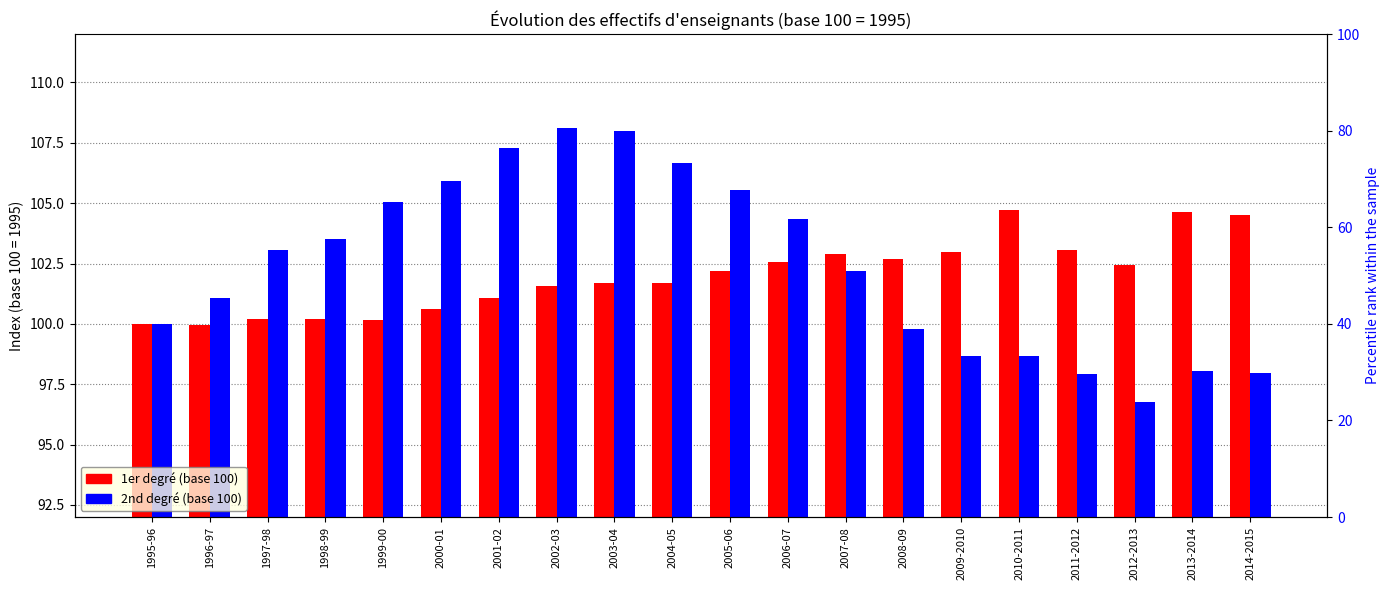

At how many categories does at least one series exceed 100?

19